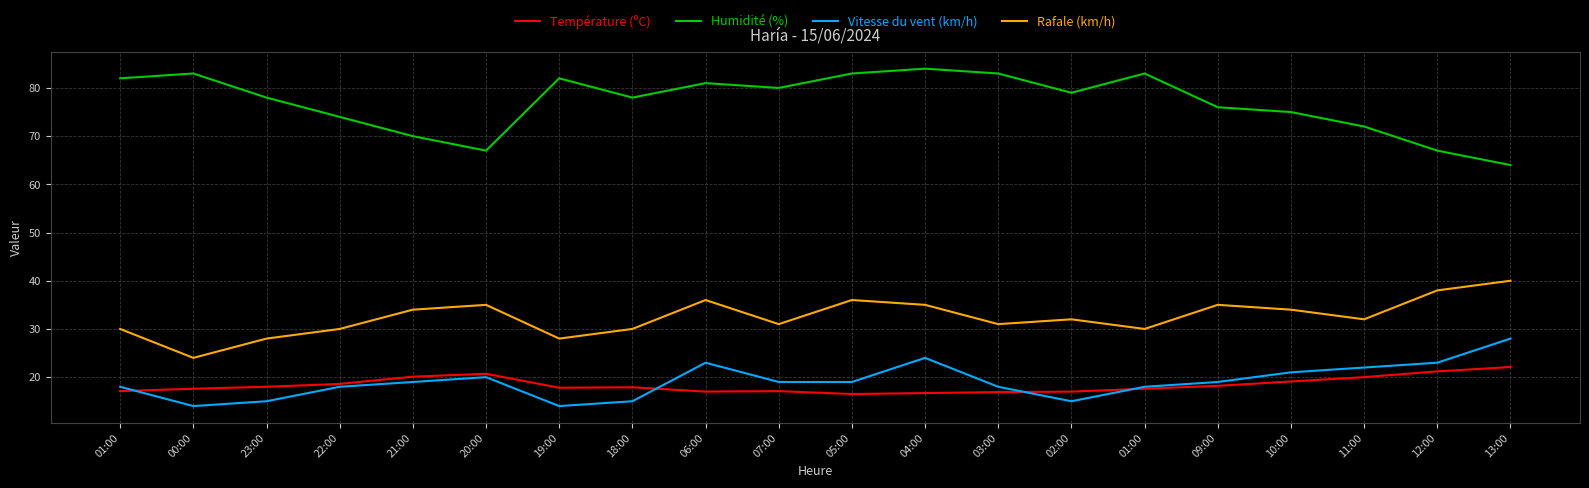

Is this an area chart (filled region under the line)?

No